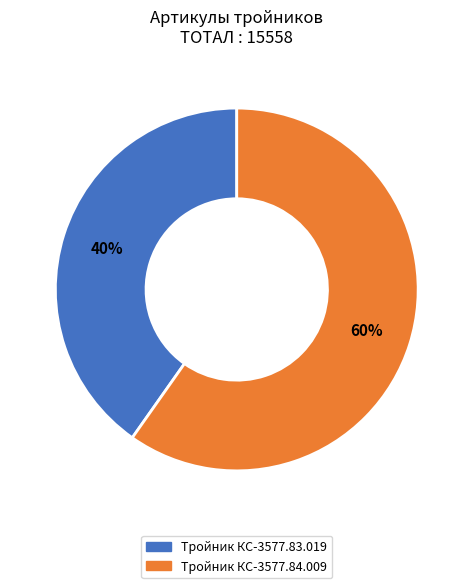

What is the largest slice in the pie chart?

Тройник КС-3577.84.009